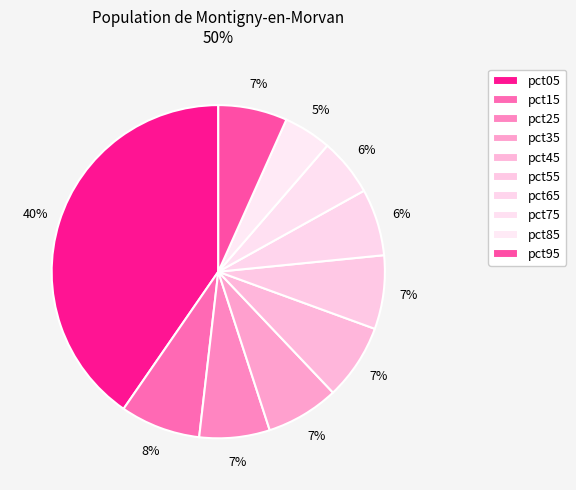

What portion of the pie excludes pct95?

93.3%